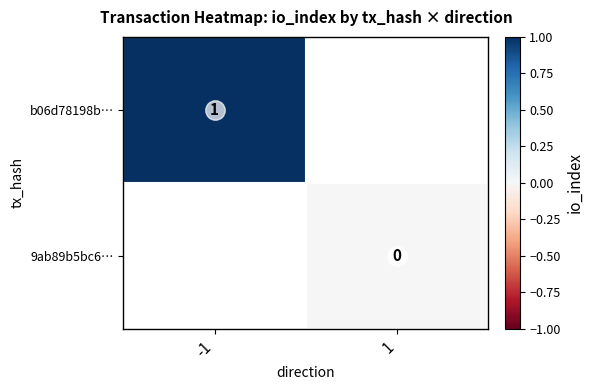

The value of b06d78198b… at -1 is 1. True or false?

True